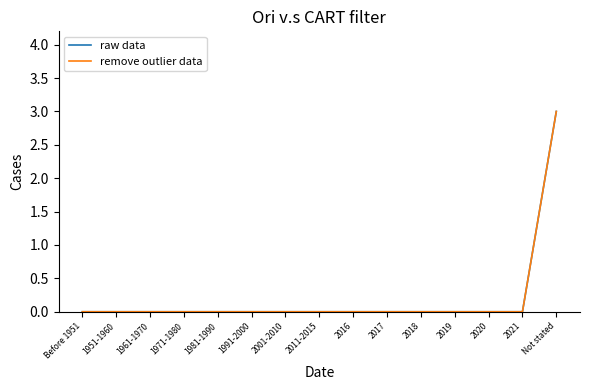

What is the label of the 3rd point from the left?

1961-1970